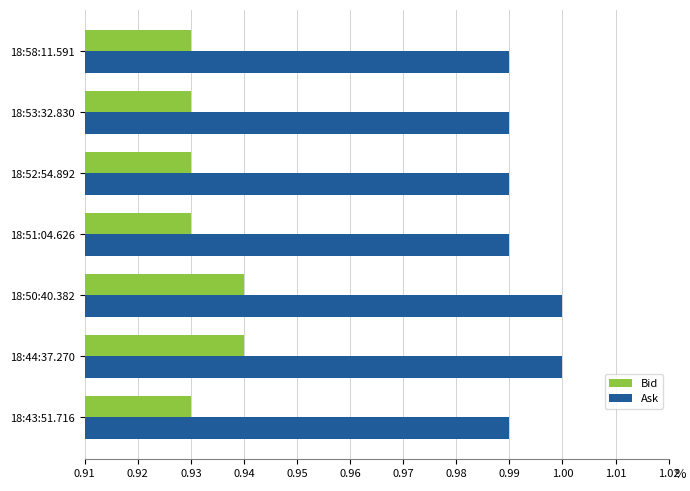

Is the value of Ask at 18:50:40.382 greater than the value of Bid at 18:44:37.270?

Yes